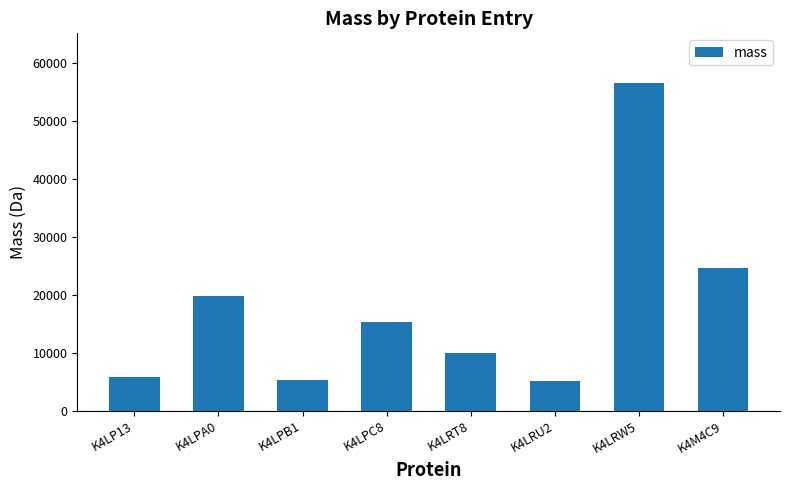

What is the sum of the values at K4LRT8 and K4LRU2?

15214.1